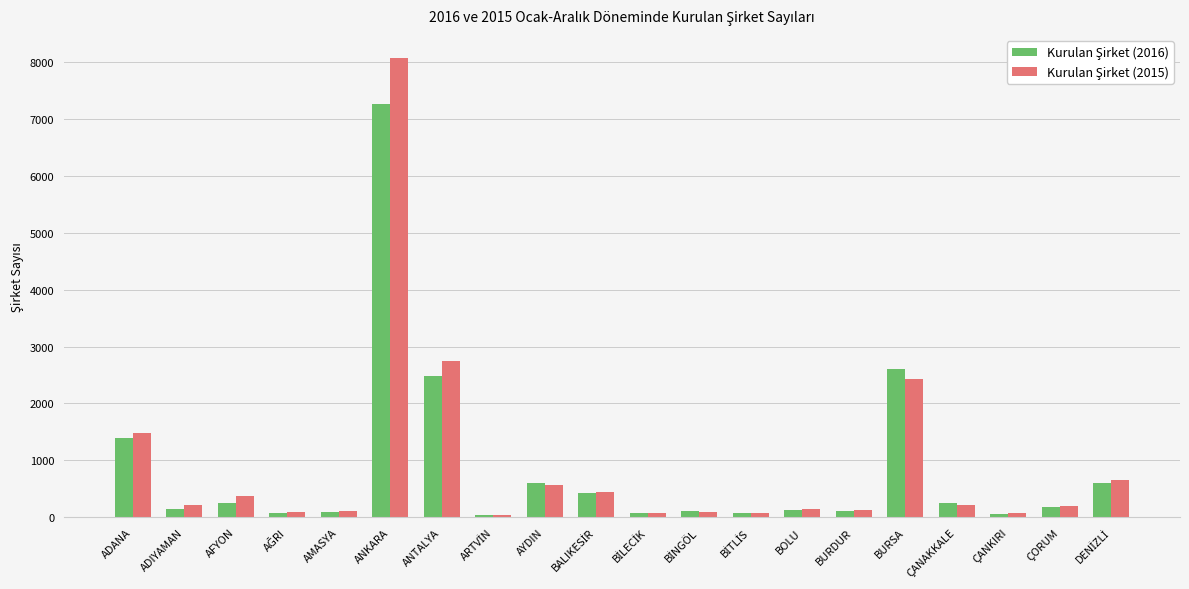

What is the spread (max minus min) of values at AFYON?

109